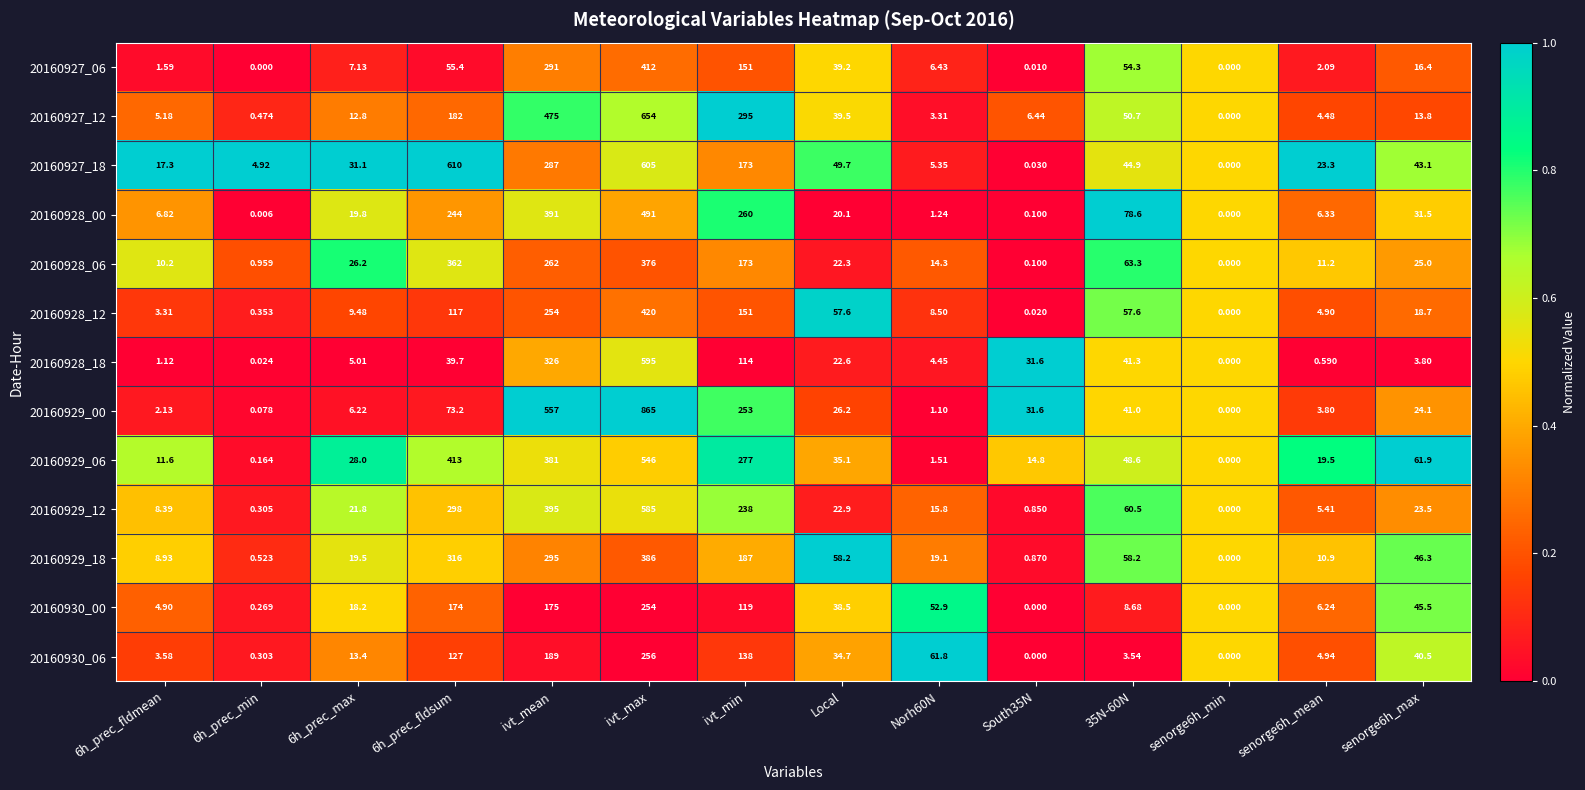

At which label is 20160928_12 closest to 210?

ivt_mean